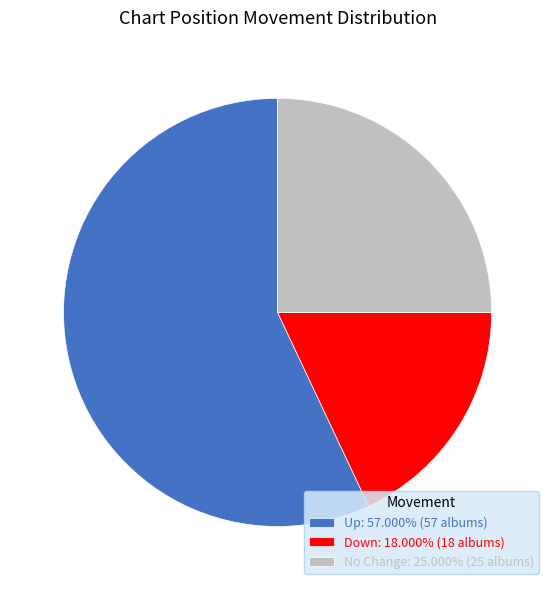

How many segments does this pie chart have?

3